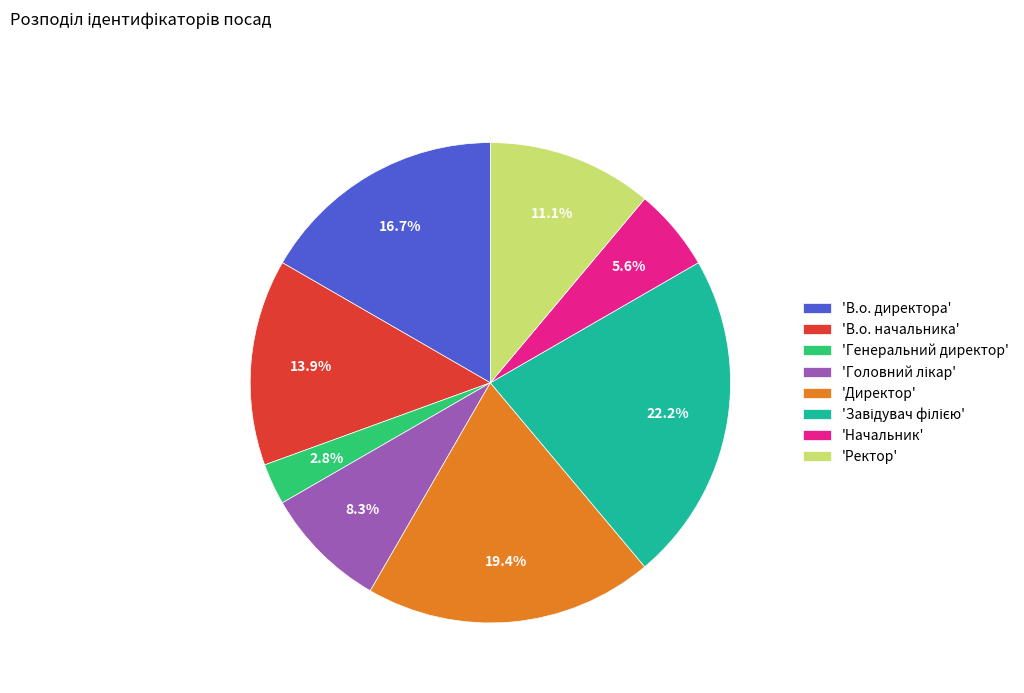

Approximately how many times larger is the value at 'Ректор' compared to 'Директор'?

0.6